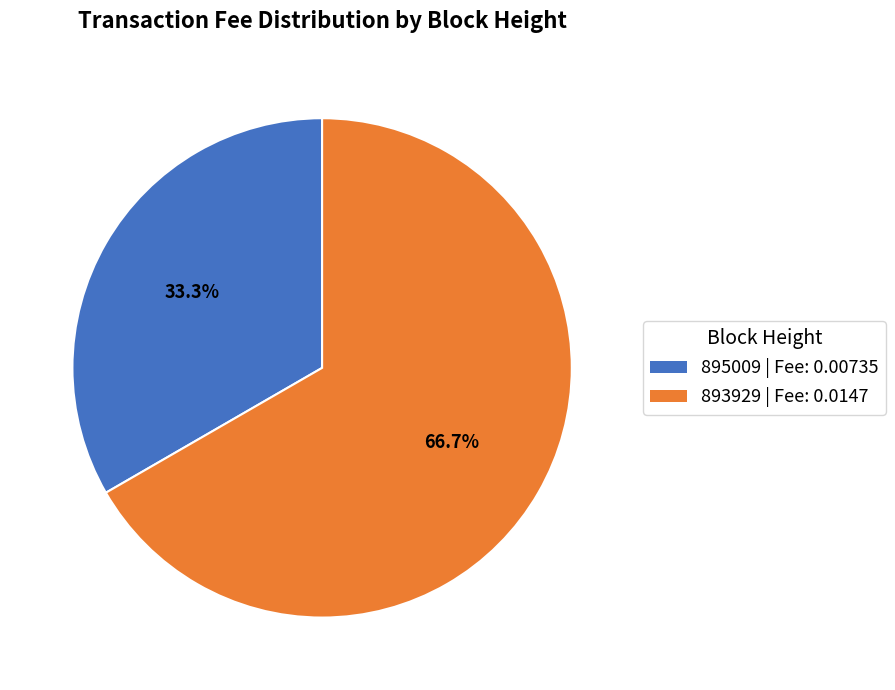

Between 895009 and 893929, which is larger?

893929